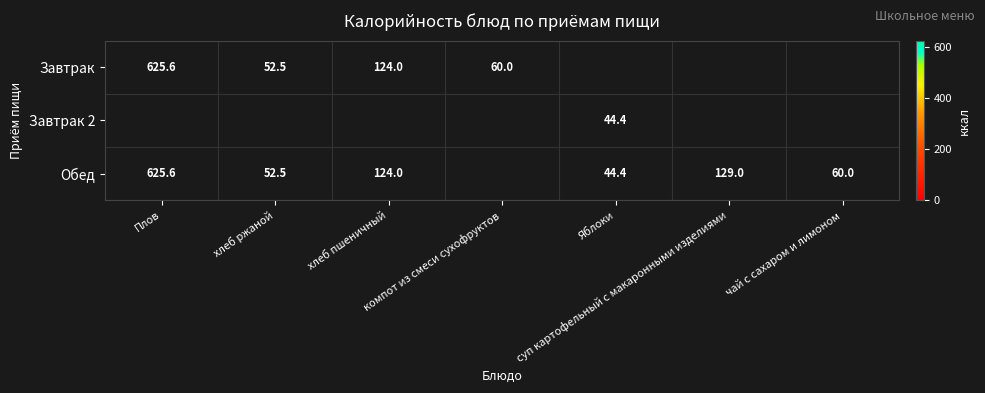

Which series has the widest spread of values?

Обед